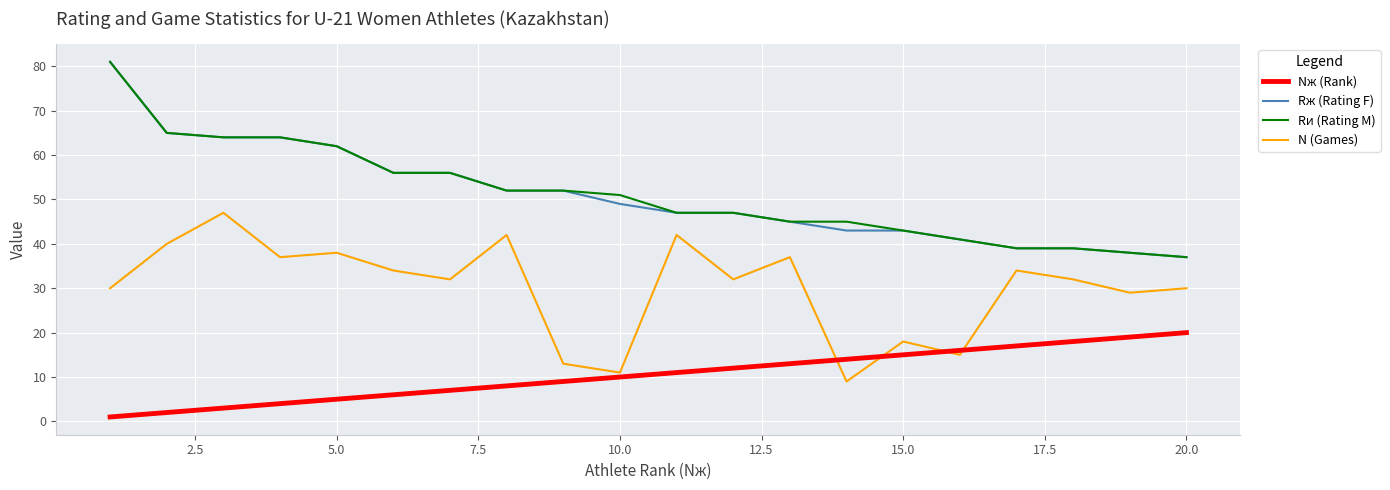

What is the highest value of the Rж (Rating F) series?

81